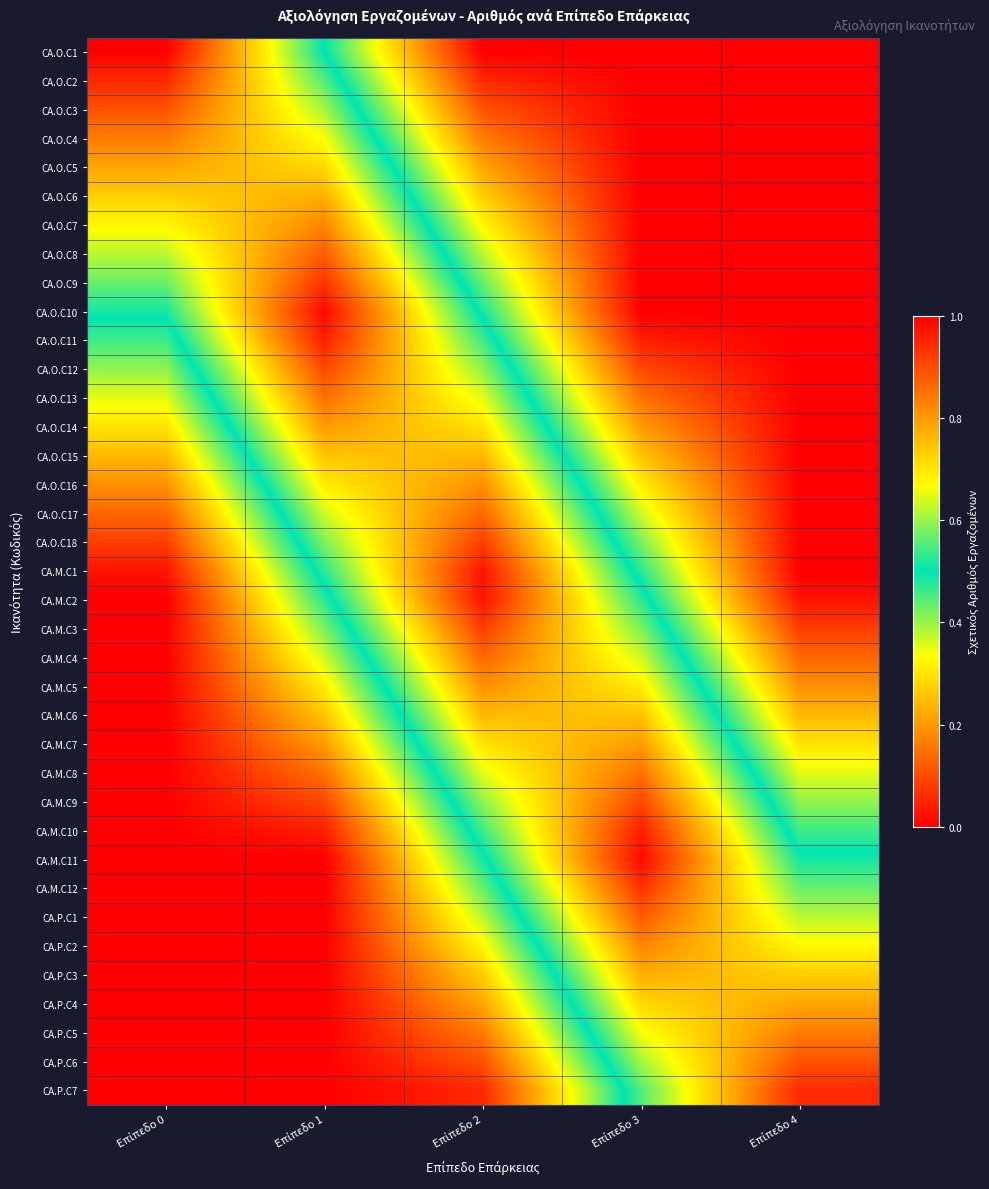

Reading right to left, list all the values displayed in this chart.

CA.O.C1: Επίπεδο 4=0.0	Επίπεδο 3=0.0	Επίπεδο 2=0.0	Επίπεδο 1=0.5	Επίπεδο 0=1.0
CA.O.C2: Επίπεδο 4=0.0	Επίπεδο 3=0.0	Επίπεδο 2=0.1	Επίπεδο 1=0.6	Επίπεδο 0=0.9
CA.O.C3: Επίπεδο 4=0.0	Επίπεδο 3=0.0	Επίπεδο 2=0.1	Επίπεδο 1=0.6	Επίπεδο 0=0.9
CA.O.C4: Επίπεδο 4=0.0	Επίπεδο 3=0.0	Επίπεδο 2=0.2	Επίπεδο 1=0.7	Επίπεδο 0=0.8
CA.O.C5: Επίπεδο 4=0.0	Επίπεδο 3=0.0	Επίπεδο 2=0.2	Επίπεδο 1=0.7	Επίπεδο 0=0.8
CA.O.C6: Επίπεδο 4=0.0	Επίπεδο 3=0.0	Επίπεδο 2=0.3	Επίπεδο 1=0.8	Επίπεδο 0=0.7
CA.O.C7: Επίπεδο 4=0.0	Επίπεδο 3=0.0	Επίπεδο 2=0.3	Επίπεδο 1=0.8	Επίπεδο 0=0.7
CA.O.C8: Επίπεδο 4=0.0	Επίπεδο 3=0.0	Επίπεδο 2=0.4	Επίπεδο 1=0.9	Επίπεδο 0=0.6
CA.O.C9: Επίπεδο 4=0.0	Επίπεδο 3=0.0	Επίπεδο 2=0.4	Επίπεδο 1=0.9	Επίπεδο 0=0.6
CA.O.C10: Επίπεδο 4=0.0	Επίπεδο 3=0.0	Επίπεδο 2=0.5	Επίπεδο 1=1.0	Επίπεδο 0=0.5
CA.O.C11: Επίπεδο 4=0.0	Επίπεδο 3=0.0	Επίπεδο 2=0.5	Επίπεδο 1=1.0	Επίπεδο 0=0.5
CA.O.C12: Επίπεδο 4=0.0	Επίπεδο 3=0.1	Επίπεδο 2=0.6	Επίπεδο 1=0.9	Επίπεδο 0=0.4
CA.O.C13: Επίπεδο 4=0.0	Επίπεδο 3=0.1	Επίπεδο 2=0.6	Επίπεδο 1=0.9	Επίπεδο 0=0.4
CA.O.C14: Επίπεδο 4=0.0	Επίπεδο 3=0.2	Επίπεδο 2=0.7	Επίπεδο 1=0.8	Επίπεδο 0=0.3
CA.O.C15: Επίπεδο 4=0.0	Επίπεδο 3=0.3	Επίπεδο 2=0.8	Επίπεδο 1=0.7	Επίπεδο 0=0.2
CA.O.C16: Επίπεδο 4=0.0	Επίπεδο 3=0.3	Επίπεδο 2=0.8	Επίπεδο 1=0.7	Επίπεδο 0=0.2
CA.O.C17: Επίπεδο 4=0.0	Επίπεδο 3=0.4	Επίπεδο 2=0.9	Επίπεδο 1=0.6	Επίπεδο 0=0.1
CA.O.C18: Επίπεδο 4=0.0	Επίπεδο 3=0.4	Επίπεδο 2=0.9	Επίπεδο 1=0.6	Επίπεδο 0=0.1
CA.M.C1: Επίπεδο 4=0.0	Επίπεδο 3=0.5	Επίπεδο 2=1.0	Επίπεδο 1=0.5	Επίπεδο 0=0.0
CA.M.C2: Επίπεδο 4=0.0	Επίπεδο 3=0.5	Επίπεδο 2=1.0	Επίπεδο 1=0.5	Επίπεδο 0=0.0
CA.M.C3: Επίπεδο 4=0.1	Επίπεδο 3=0.6	Επίπεδο 2=0.9	Επίπεδο 1=0.4	Επίπεδο 0=0.0
CA.M.C4: Επίπεδο 4=0.1	Επίπεδο 3=0.6	Επίπεδο 2=0.9	Επίπεδο 1=0.4	Επίπεδο 0=0.0
CA.M.C5: Επίπεδο 4=0.2	Επίπεδο 3=0.7	Επίπεδο 2=0.8	Επίπεδο 1=0.3	Επίπεδο 0=0.0
CA.M.C6: Επίπεδο 4=0.2	Επίπεδο 3=0.7	Επίπεδο 2=0.8	Επίπεδο 1=0.3	Επίπεδο 0=0.0
CA.M.C7: Επίπεδο 4=0.3	Επίπεδο 3=0.8	Επίπεδο 2=0.7	Επίπεδο 1=0.2	Επίπεδο 0=0.0
CA.M.C8: Επίπεδο 4=0.4	Επίπεδο 3=0.9	Επίπεδο 2=0.6	Επίπεδο 1=0.1	Επίπεδο 0=0.0
CA.M.C9: Επίπεδο 4=0.4	Επίπεδο 3=0.9	Επίπεδο 2=0.6	Επίπεδο 1=0.1	Επίπεδο 0=0.0
CA.M.C10: Επίπεδο 4=0.5	Επίπεδο 3=1.0	Επίπεδο 2=0.5	Επίπεδο 1=0.0	Επίπεδο 0=0.0
CA.M.C11: Επίπεδο 4=0.5	Επίπεδο 3=1.0	Επίπεδο 2=0.5	Επίπεδο 1=0.0	Επίπεδο 0=0.0
CA.M.C12: Επίπεδο 4=0.6	Επίπεδο 3=0.9	Επίπεδο 2=0.4	Επίπεδο 1=0.0	Επίπεδο 0=0.0
CA.P.C1: Επίπεδο 4=0.6	Επίπεδο 3=0.9	Επίπεδο 2=0.4	Επίπεδο 1=0.0	Επίπεδο 0=0.0
CA.P.C2: Επίπεδο 4=0.7	Επίπεδο 3=0.8	Επίπεδο 2=0.3	Επίπεδο 1=0.0	Επίπεδο 0=0.0
CA.P.C3: Επίπεδο 4=0.7	Επίπεδο 3=0.8	Επίπεδο 2=0.3	Επίπεδο 1=0.0	Επίπεδο 0=0.0
CA.P.C4: Επίπεδο 4=0.8	Επίπεδο 3=0.7	Επίπεδο 2=0.2	Επίπεδο 1=0.0	Επίπεδο 0=0.0
CA.P.C5: Επίπεδο 4=0.8	Επίπεδο 3=0.7	Επίπεδο 2=0.2	Επίπεδο 1=0.0	Επίπεδο 0=0.0
CA.P.C6: Επίπεδο 4=0.9	Επίπεδο 3=0.6	Επίπεδο 2=0.1	Επίπεδο 1=0.0	Επίπεδο 0=0.0
CA.P.C7: Επίπεδο 4=0.9	Επίπεδο 3=0.6	Επίπεδο 2=0.1	Επίπεδο 1=0.0	Επίπεδο 0=0.0